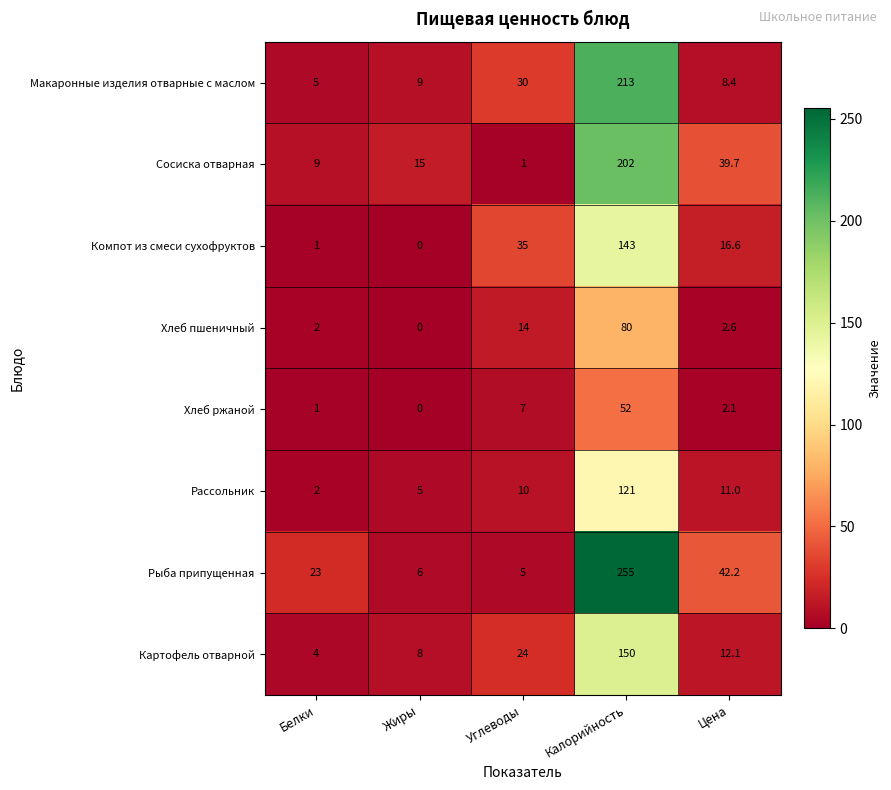

What is the difference between the Картофель отварной values at Белки and Калорийность?

146.0